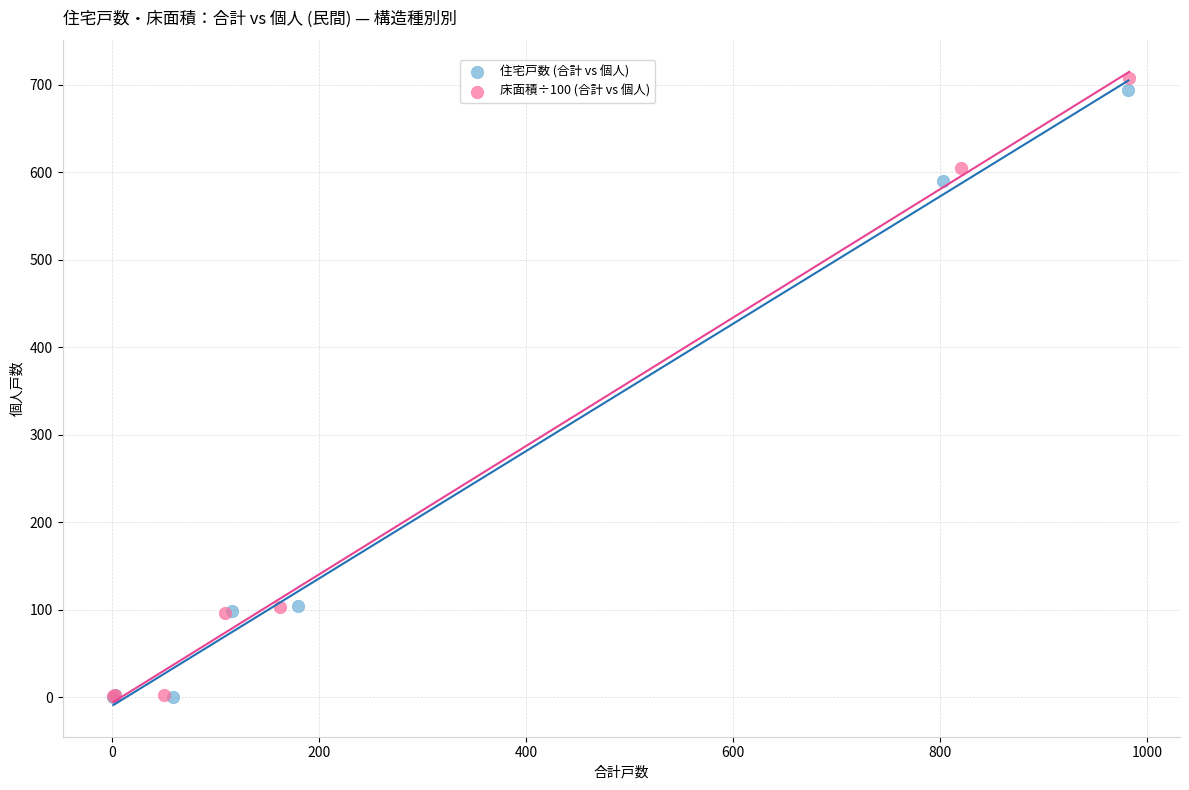

Which series has the widest spread of Y values?

床面積÷100 (合計 vs 個人)